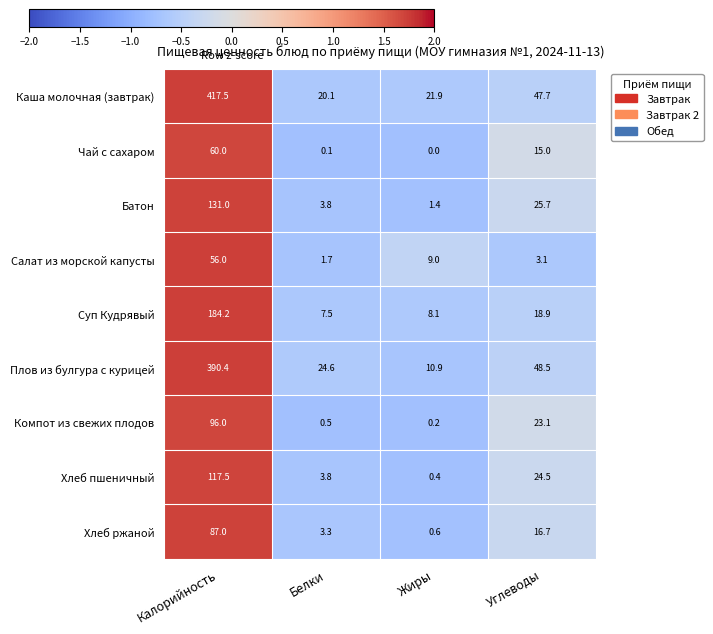

Which category has the lowest value in the Салат из морской капусты series?

Белки